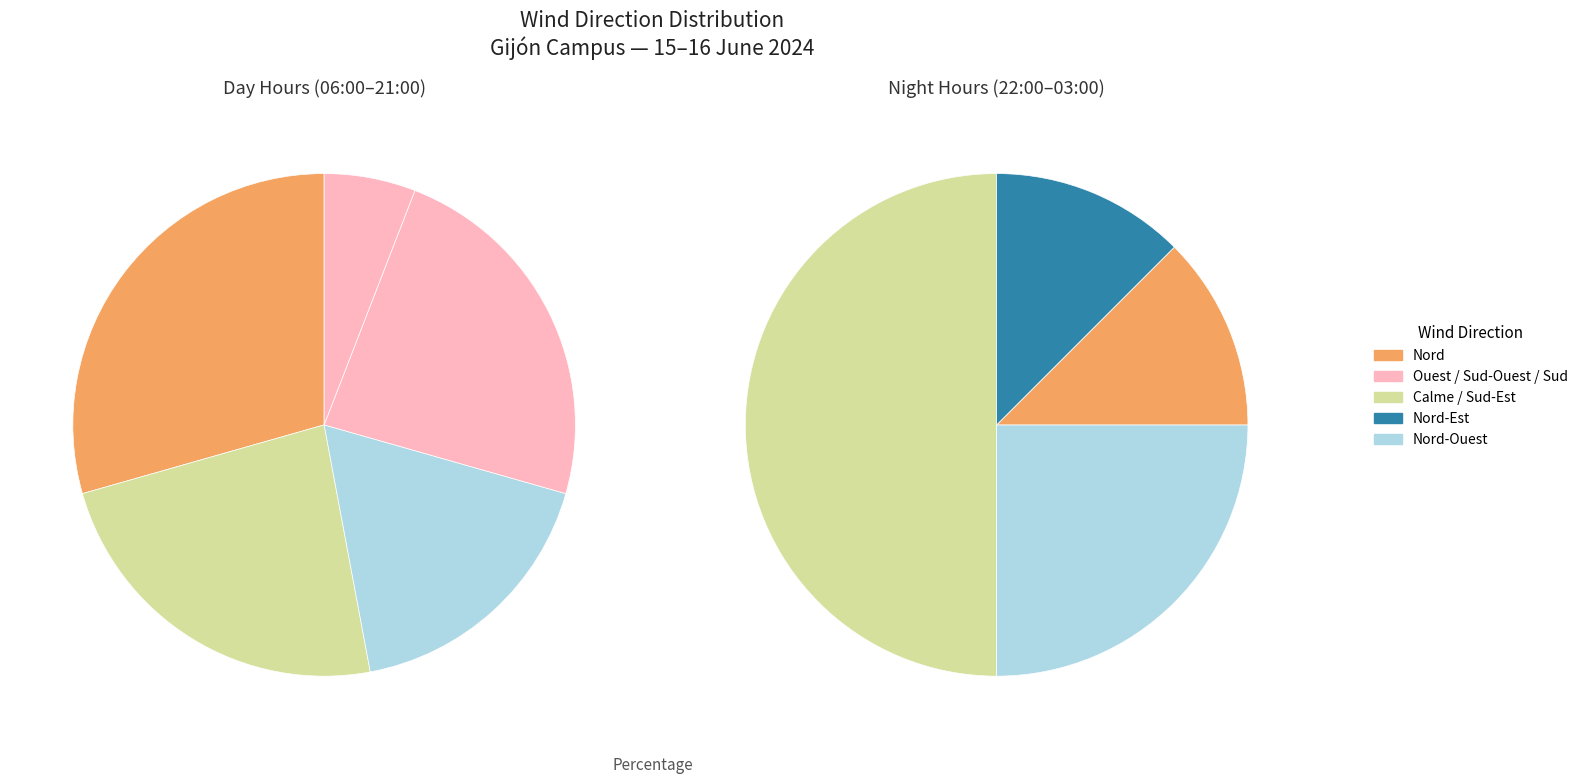

Is there any slice that represents more than half of the pie?

No